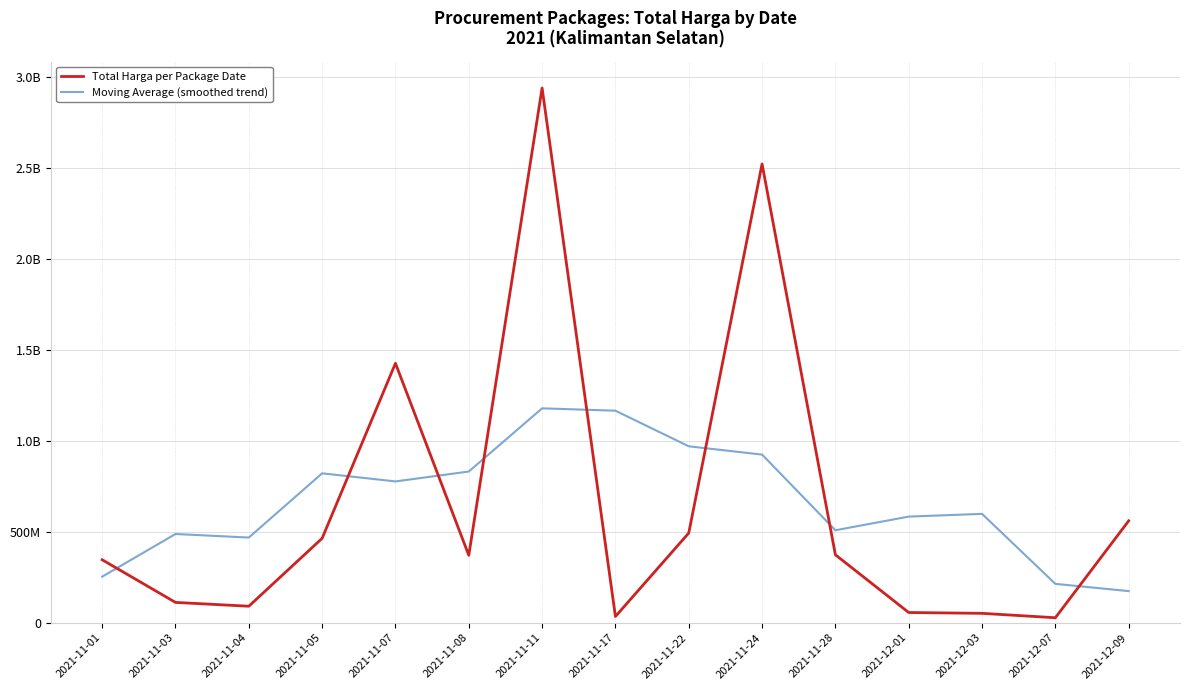

The value of Total Harga per Package Date at 2021-11-03 is 111661270.0. True or false?

True